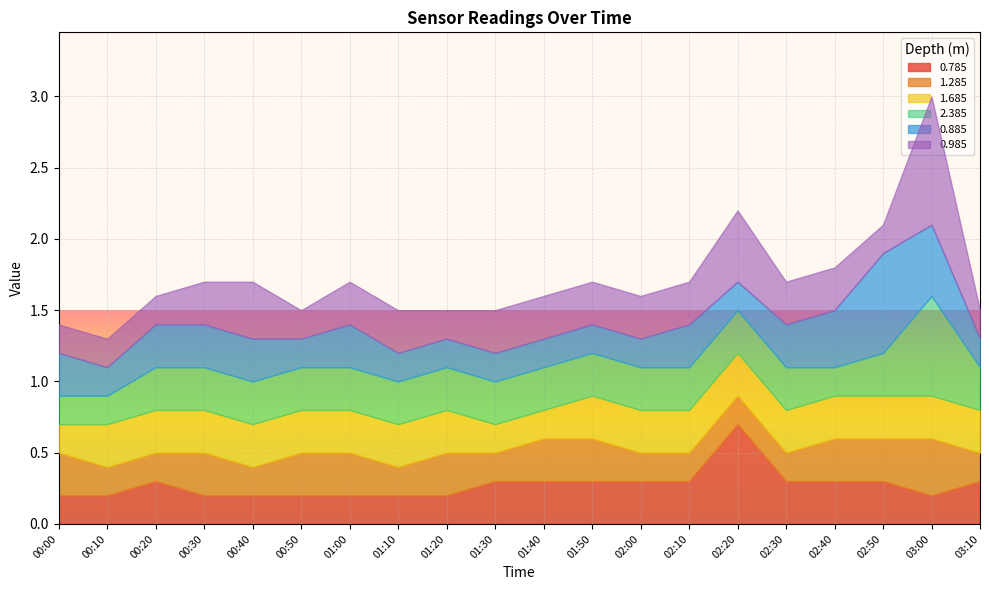

Which series has the largest total across all categories?

0.985